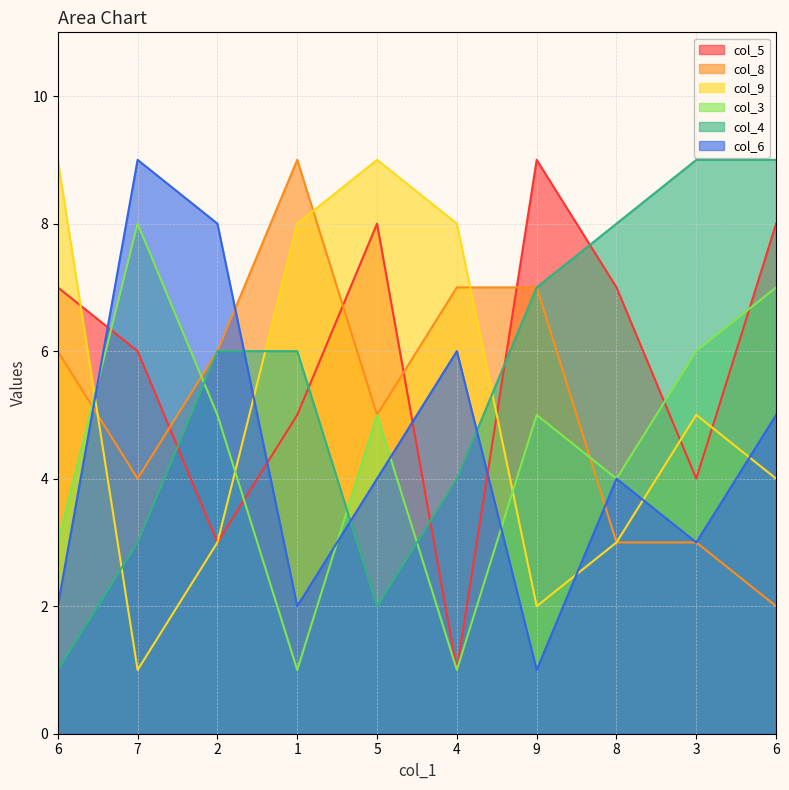

Between 6 and 9, which is larger?

9